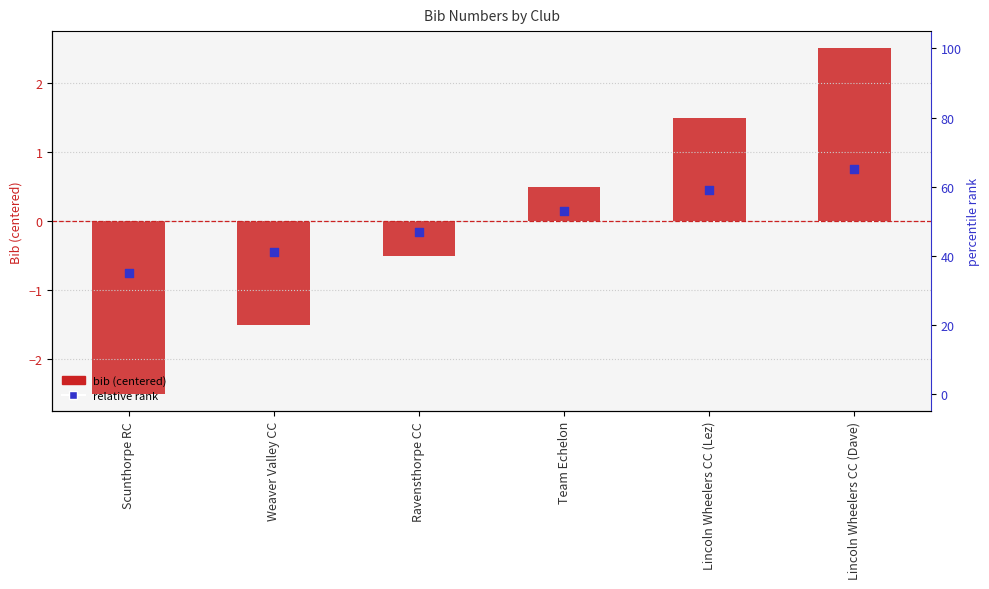

What is the total value across all series at Scunthorpe RC?

-3.2